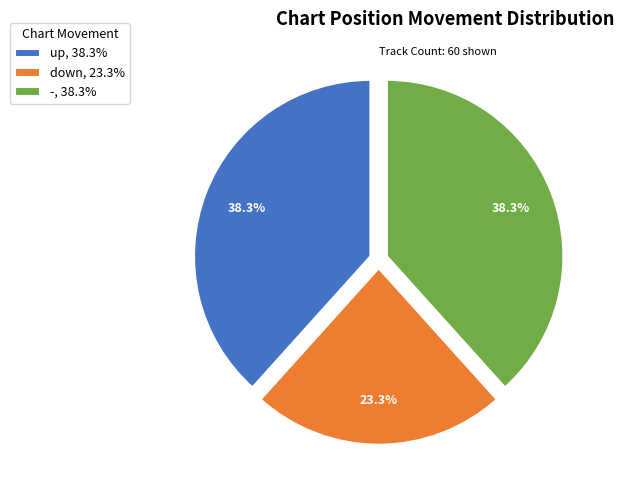

Does -, 38.3% account for over 50% of the chart?

No